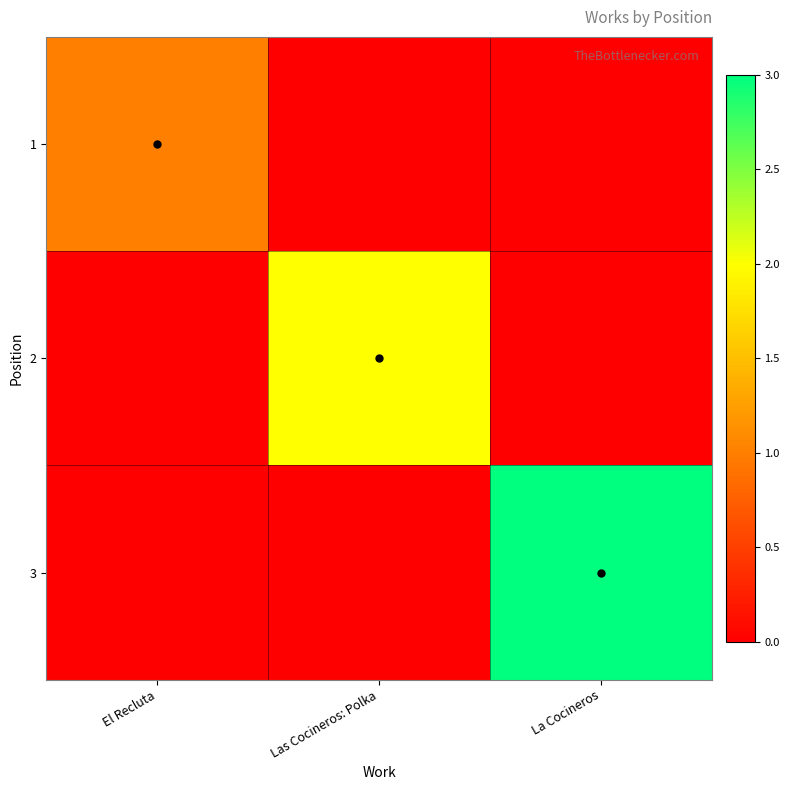

Which label corresponds to the largest value in the chart?

La Cocineros